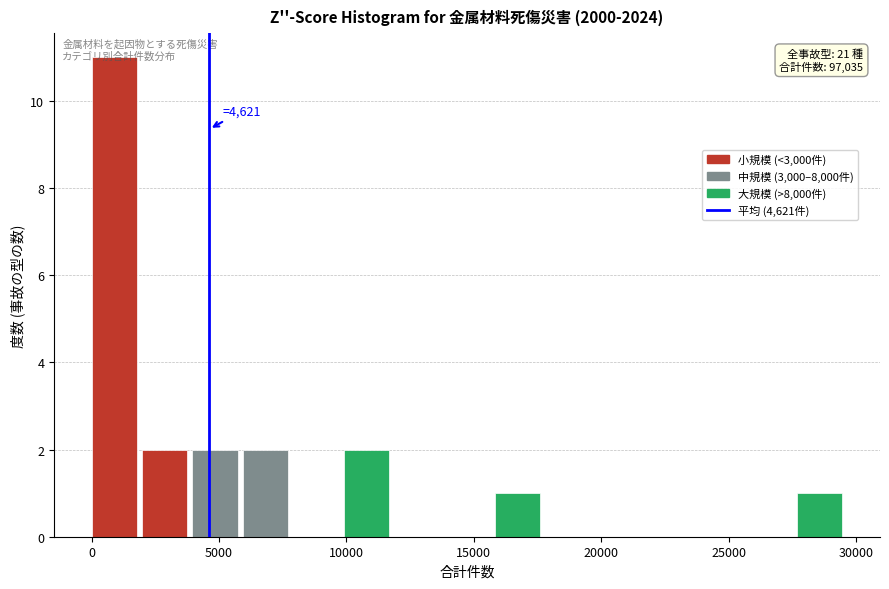

Around what value on the x-axis is the tallest bar? Give the approximate position of its centre, as read against the axis.

1000